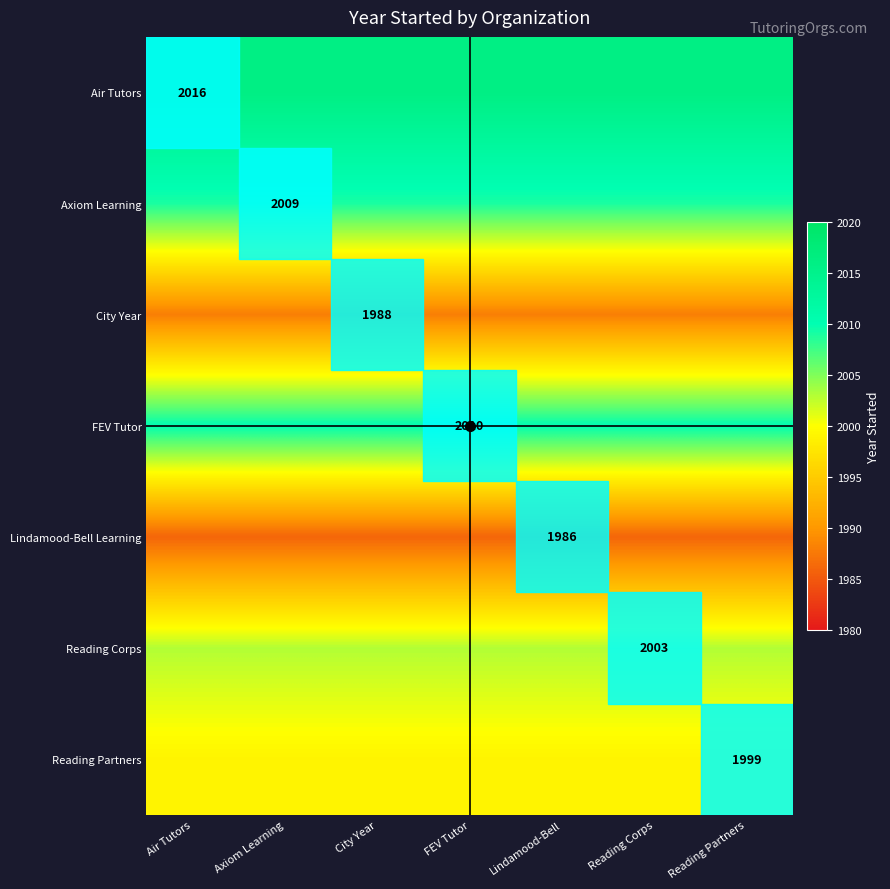

What is the maximum value shown in the chart?

2016